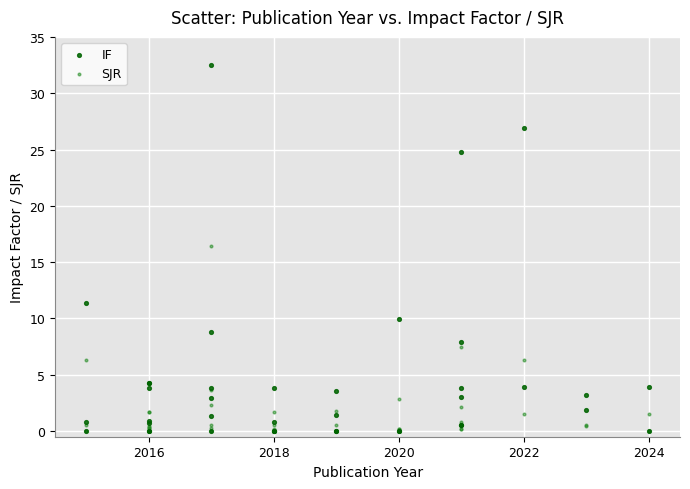

Across all series, what Y value is closest to 16?

16.5